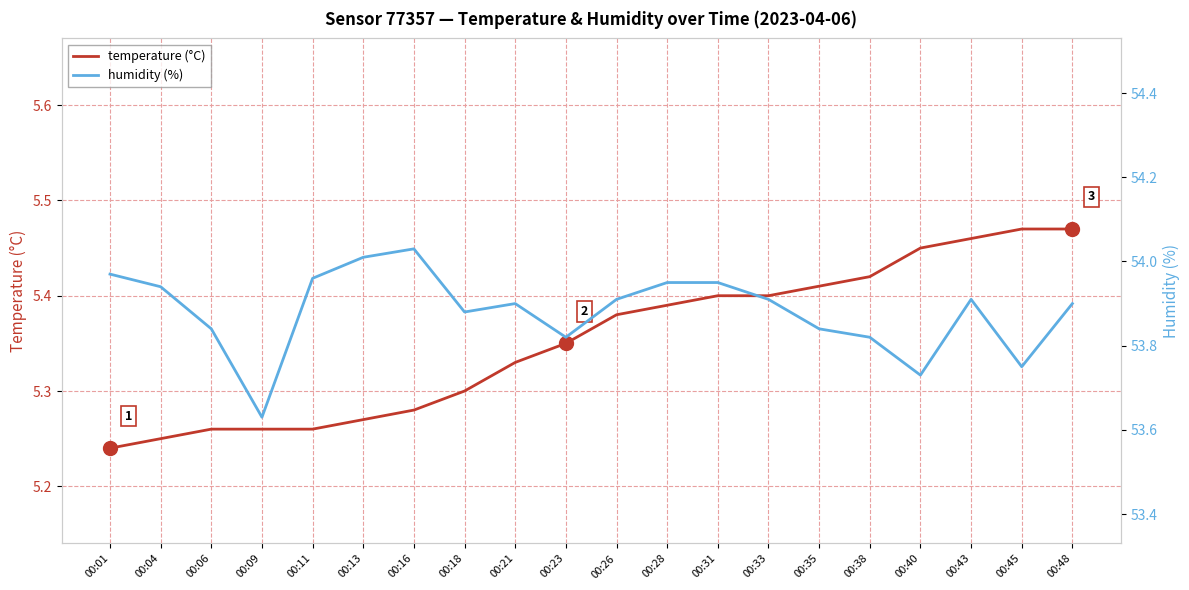

What is the difference between the maximum and minimum values in the temperature (°C) series?

0.2